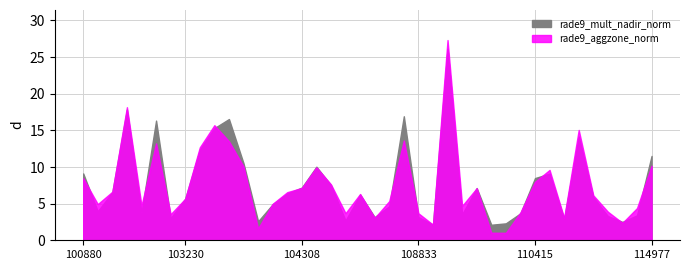

Which series has the largest total across all categories?

rade9_mult_nadir_norm